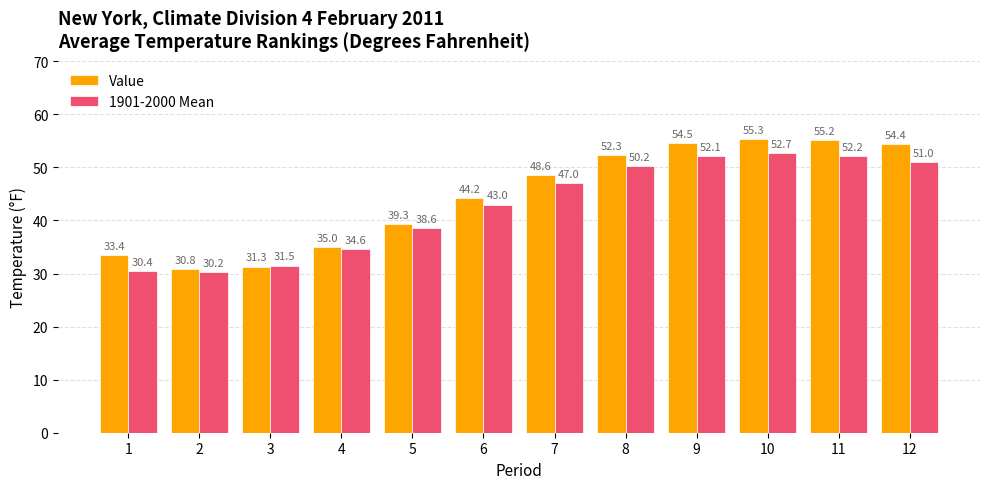

What are all the series names shown in the legend?

Value, 1901-2000 Mean